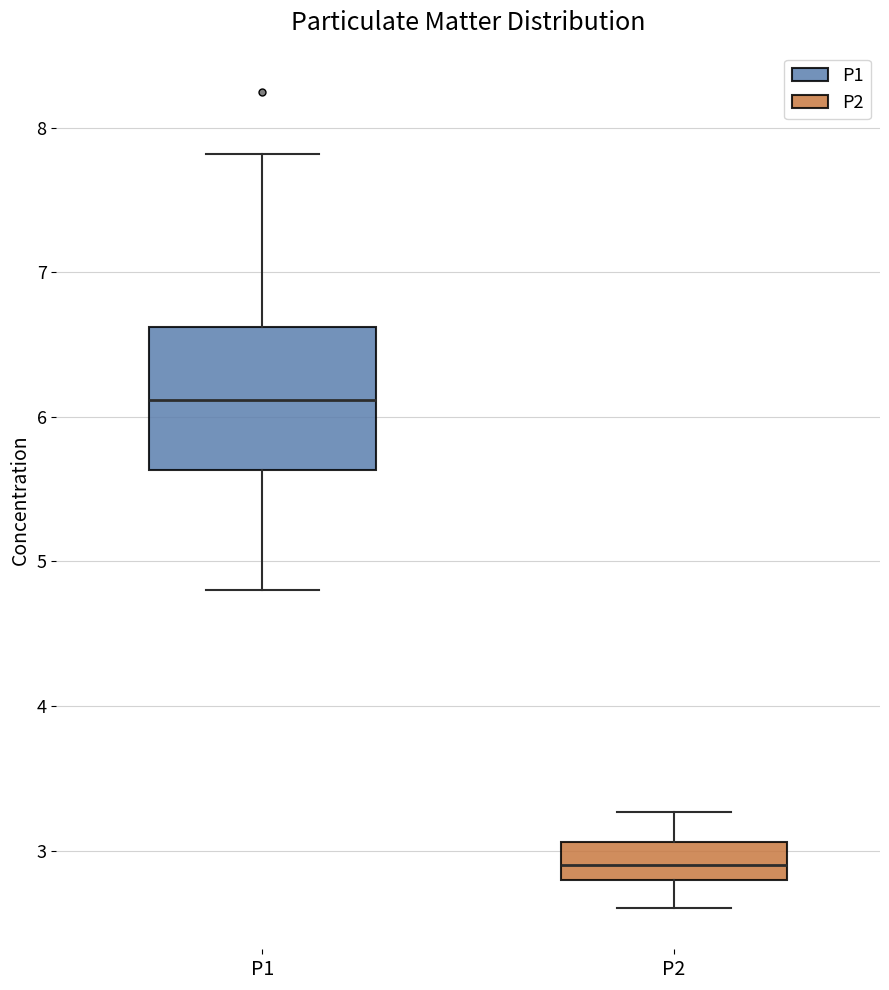

Reading left to right, transcribe this box plot: for each box, give where its median line is, the range the box spans, and where its two whiskers end, as read against the y-axis. The values are not printed on the chart, so give them approximately, as read against the axis.

P1: median 6.1, box 5.6 to 6.6, whiskers 4.8 to 7.8
P2: median 2.9, box 2.8 to 3.1, whiskers 2.6 to 3.3